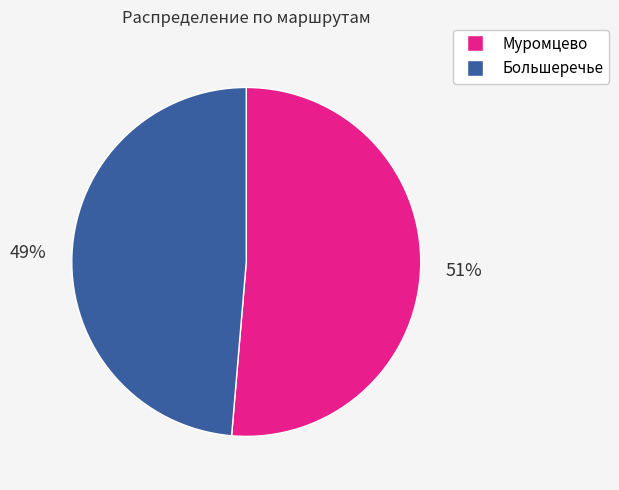

To the nearest percent, what percentage of the pie is Муромцево?

51%